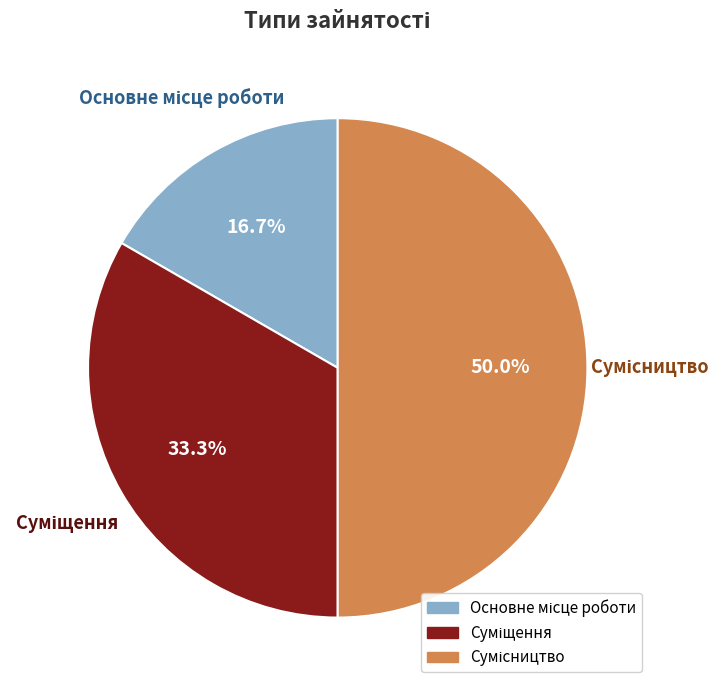

How many slices are in this pie chart?

3